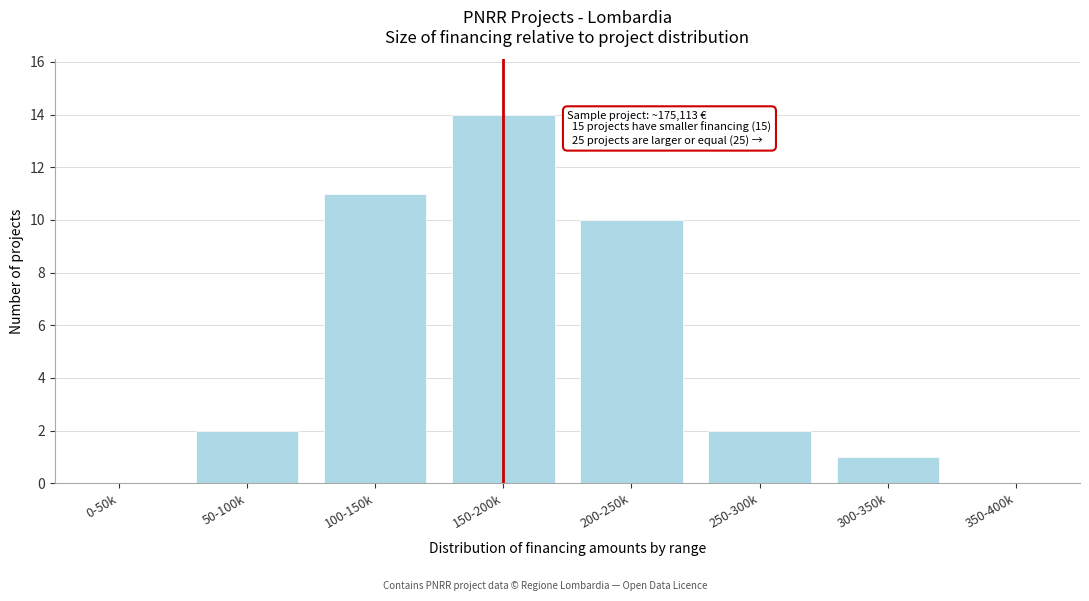

Reading left to right, transcribe all the data shown in this chart.

0-50k=0	50-100k=2	100-150k=11	150-200k=14	200-250k=10	250-300k=2	300-350k=1	350-400k=0